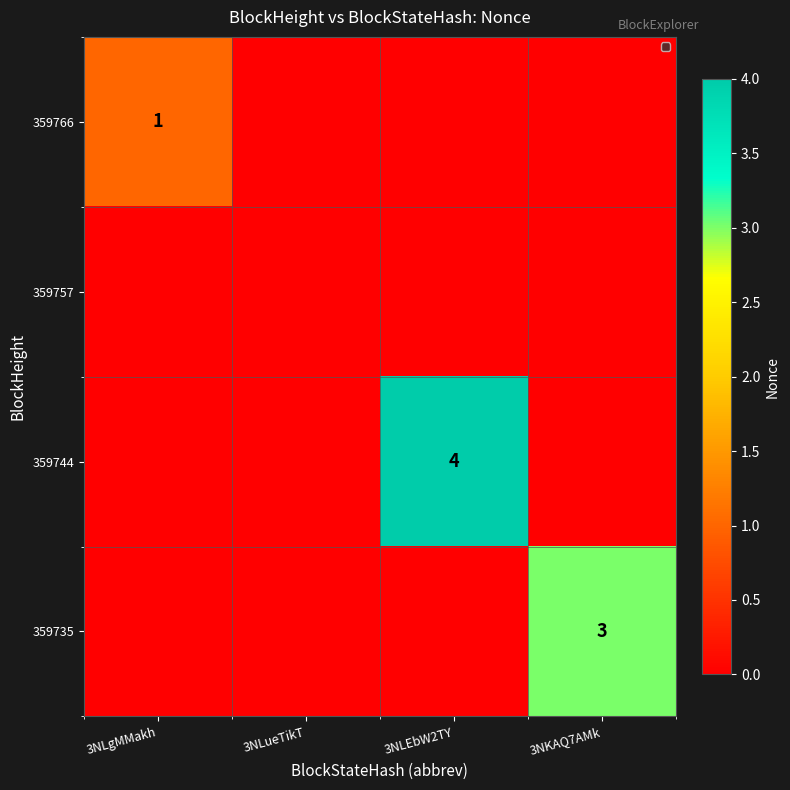

How many series are shown in this chart?

4